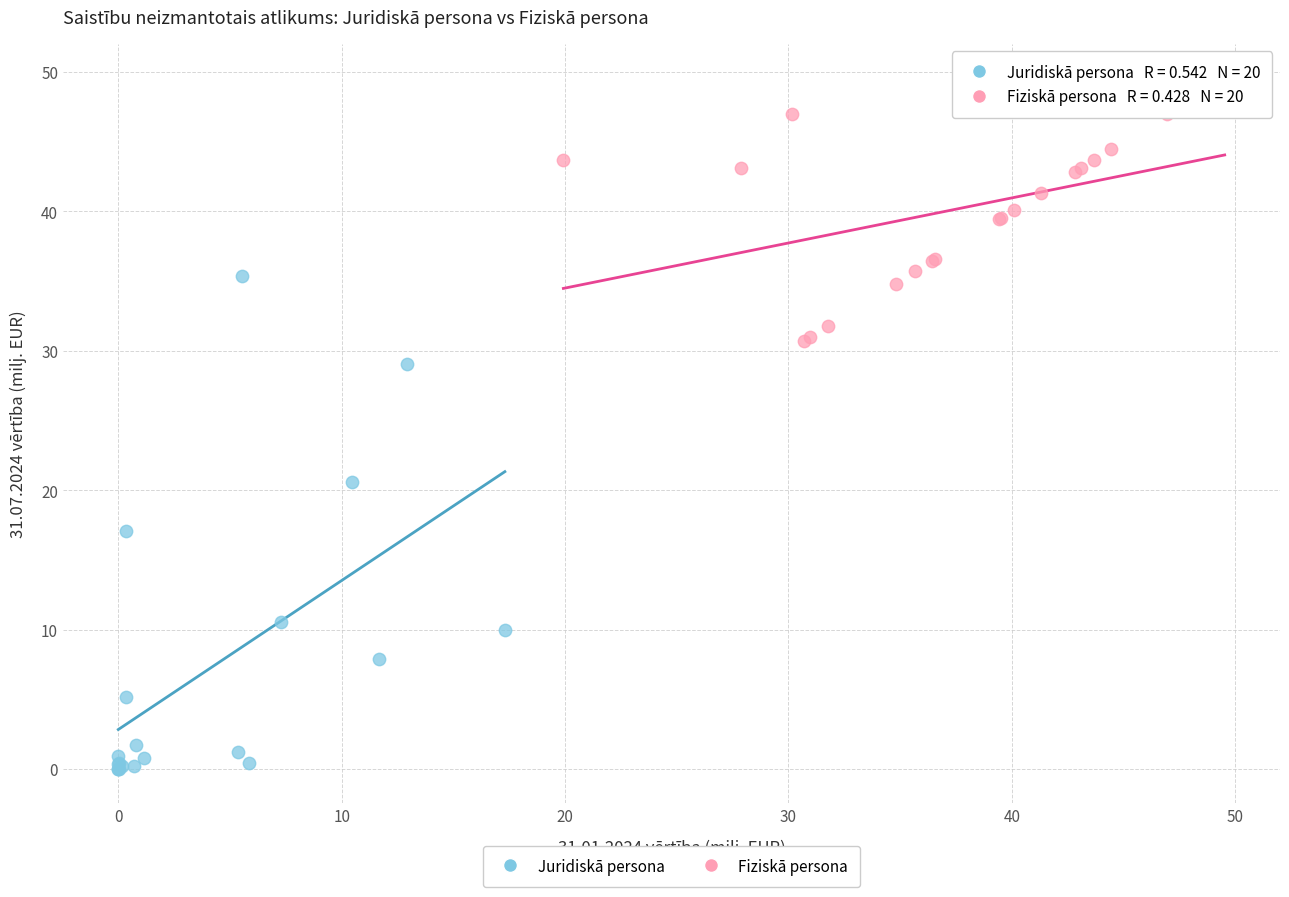

Which series has the widest spread of Y values?

Juridiskā persona